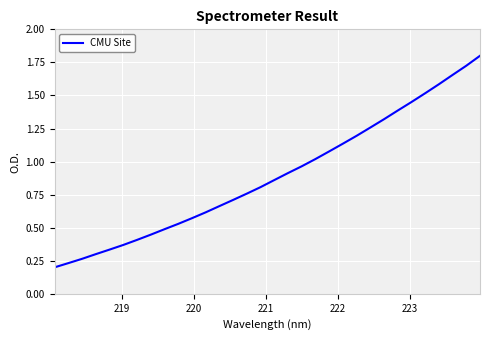

What is the maximum value shown in the chart?

1.8